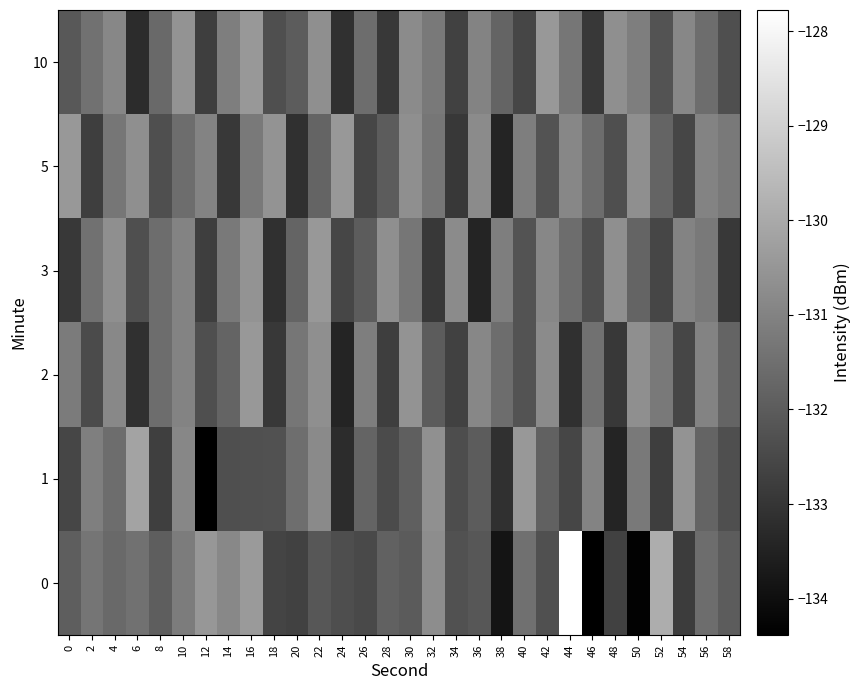

Rank the series at 22 from highest to lowest value.

3, 2, 10, 1, 5, 0